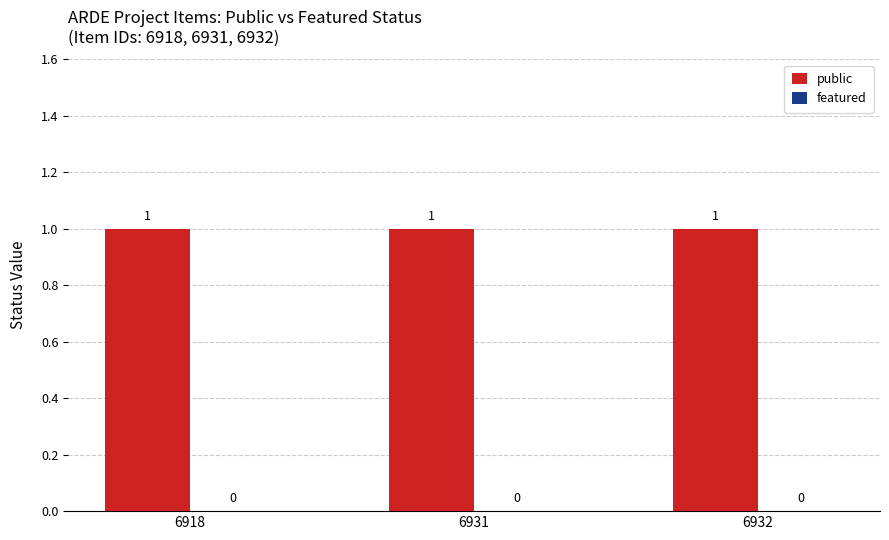

Is the value of public at 6932 greater than the value of featured at 6918?

Yes